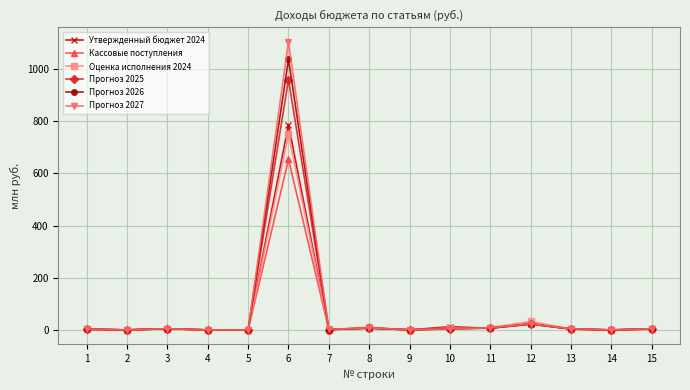

What is the difference between the maximum and second lowest values in the Прогноз 2027 series?

1104.5